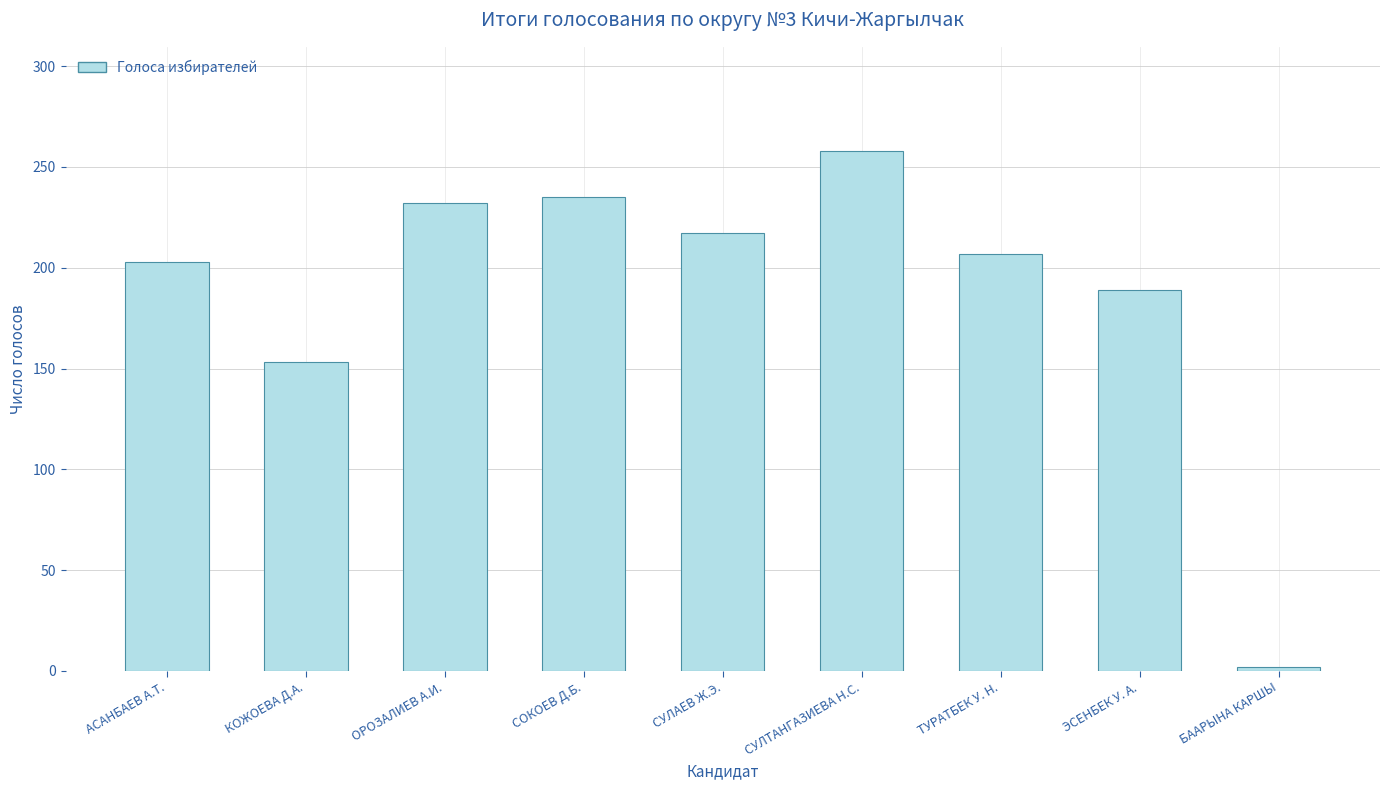

What is the sum of the values at БААРЫНА КАРШЫ and ОРОЗАЛИЕВ А.И.?

234